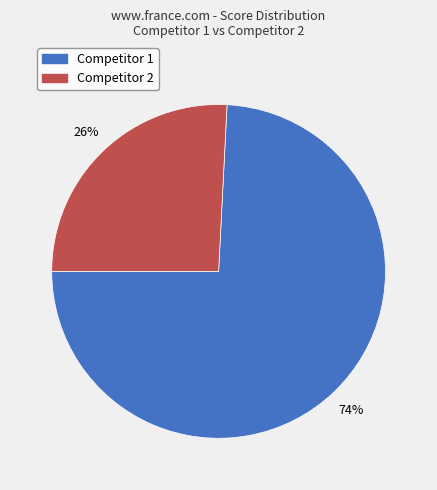

How many segments does this pie chart have?

2